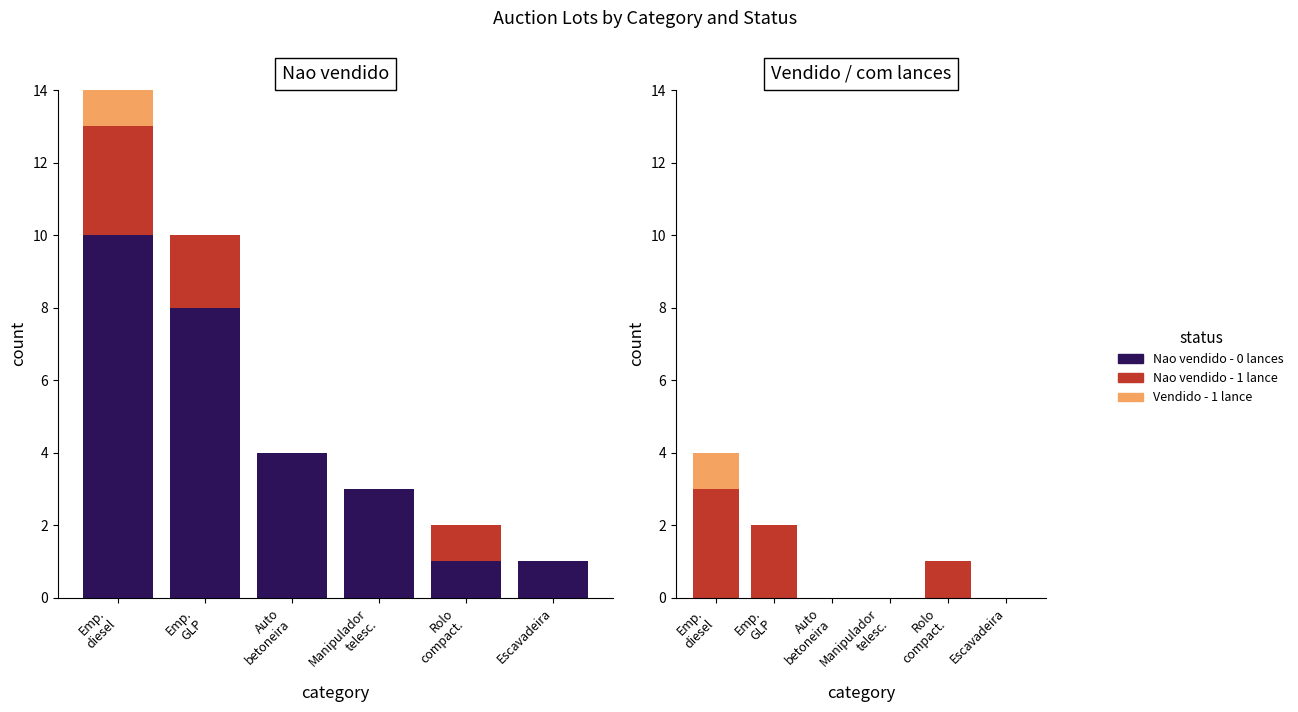

Which series has the widest spread of values?

Nao vendido - 0 lances